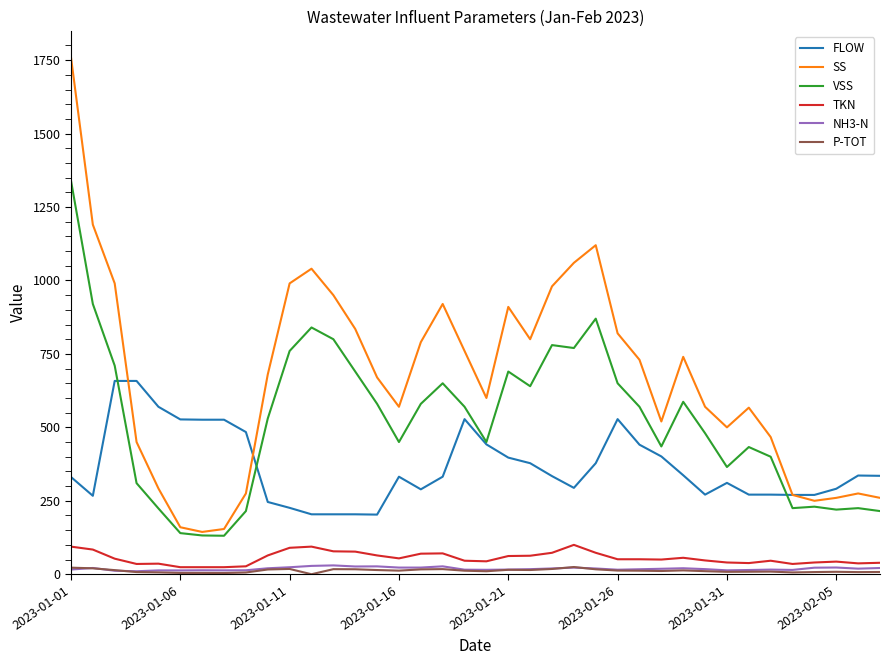

What is the highest value of the VSS series?

1340.0